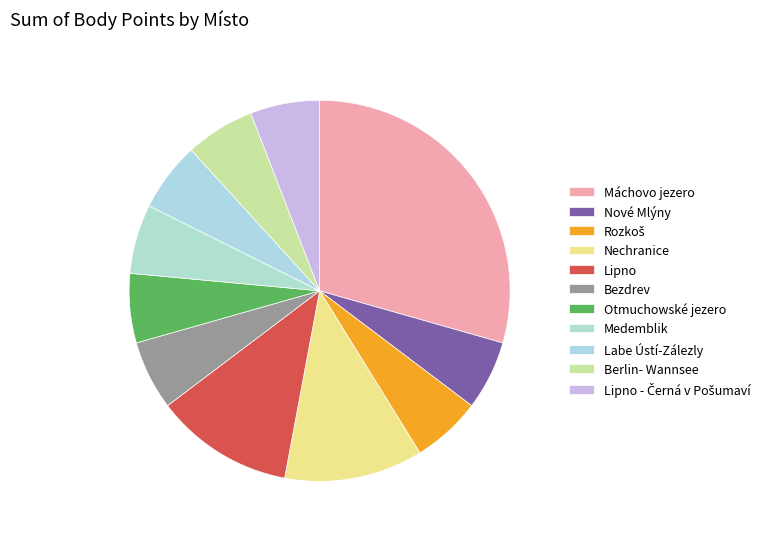

What percentage is the Nové Mlýny slice, to the nearest percent?

6%